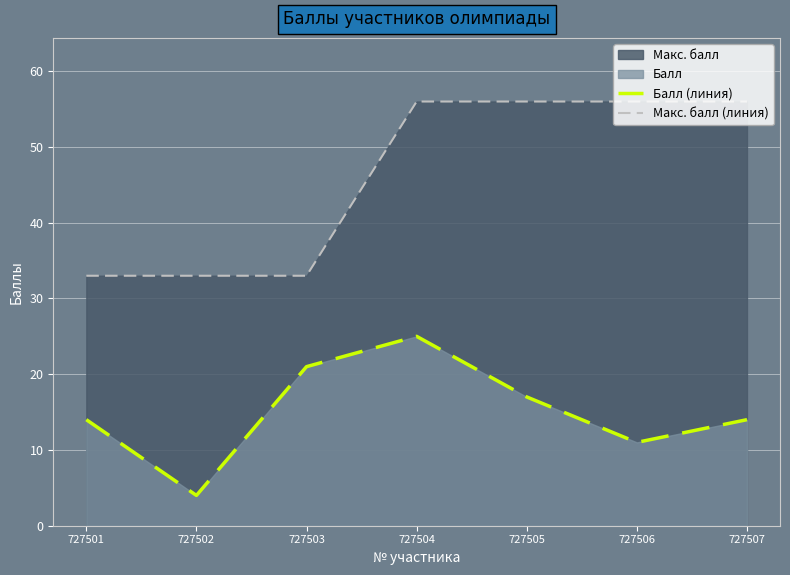

True or false: Макс. балл (линия) and Балл (линия) intersect in this chart.

False